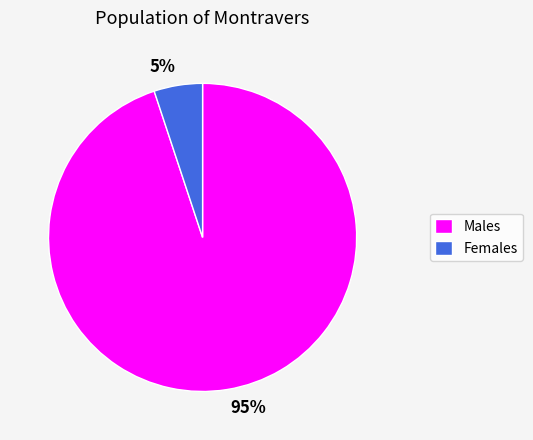

Is it true that 95% is 95% of the pie?

True